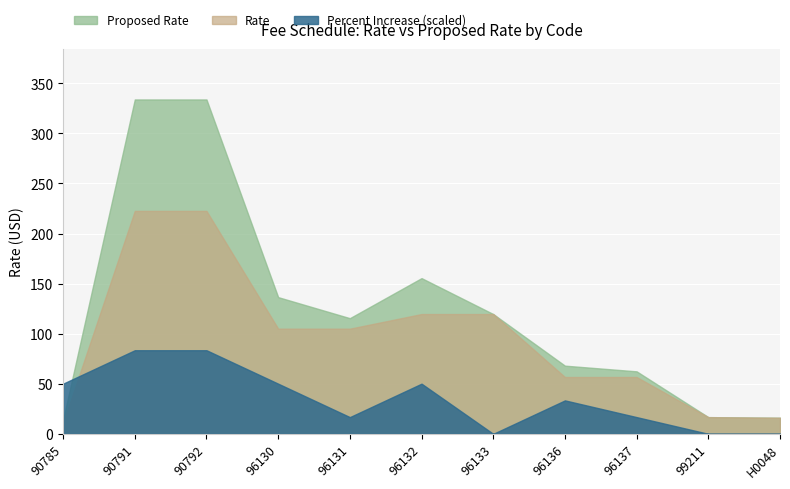

True or false: Rate has more than 2 interior local peaks.

False